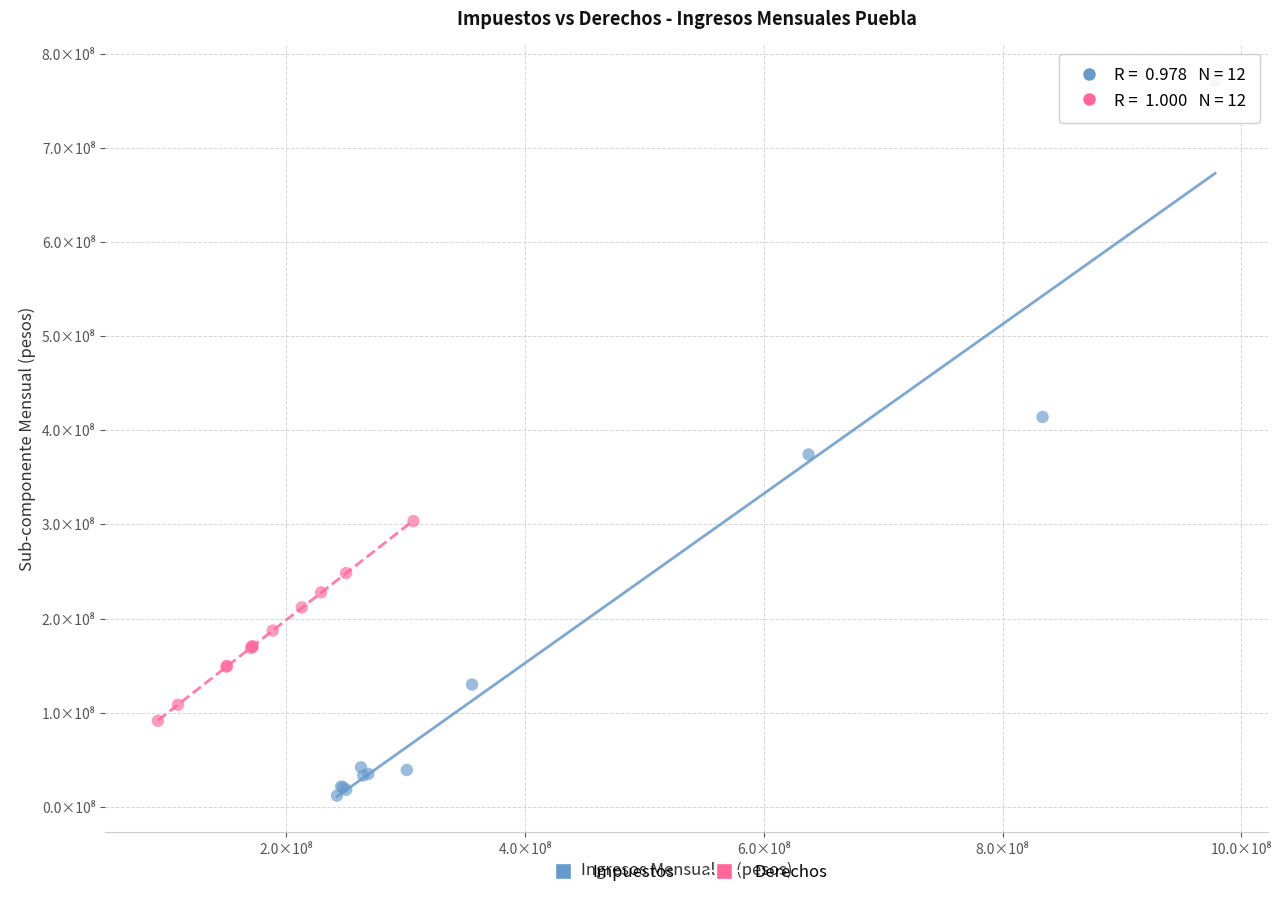

Which series contains the highest Y value?

Impuestos